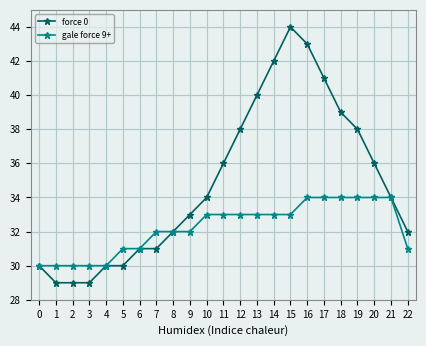

How many gale force 9+ values are between 31 and 34?

18